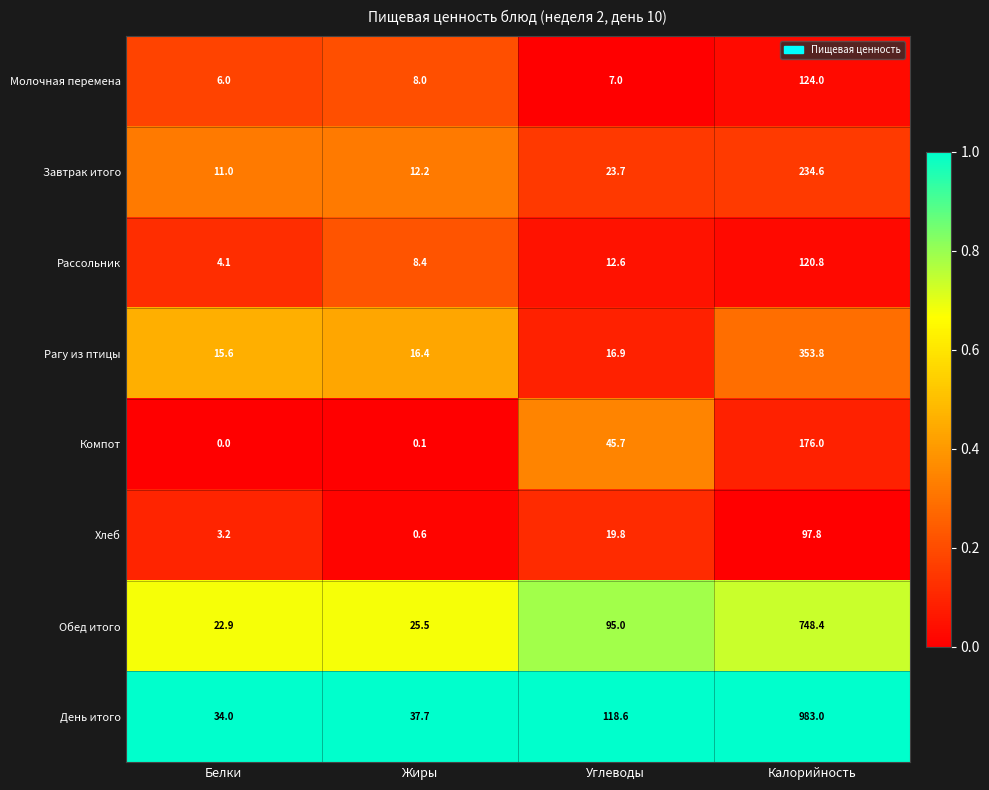

Which series has the widest spread of values?

День итого